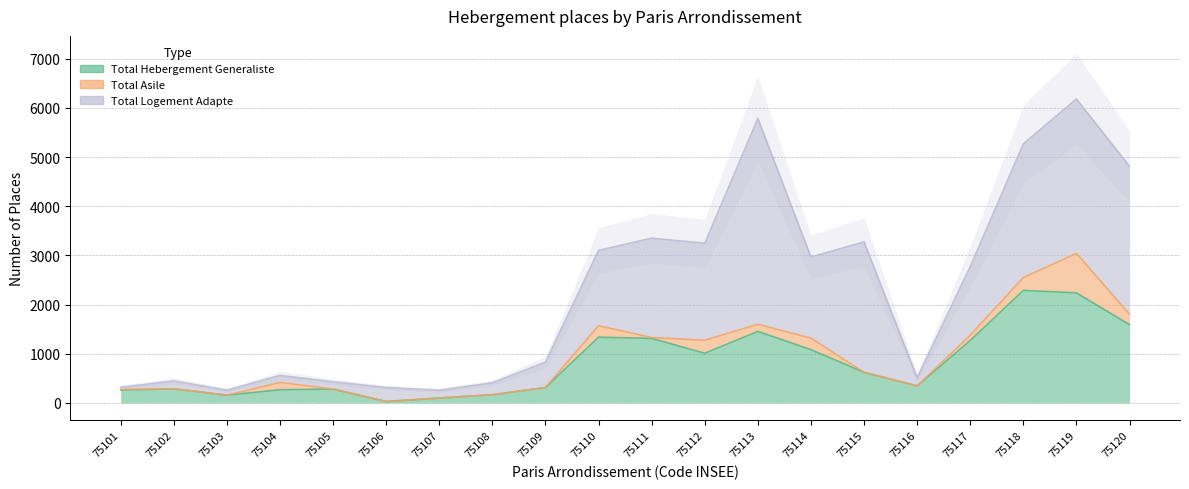

At which label does Total Hebergement Generaliste reach its minimum?

75106